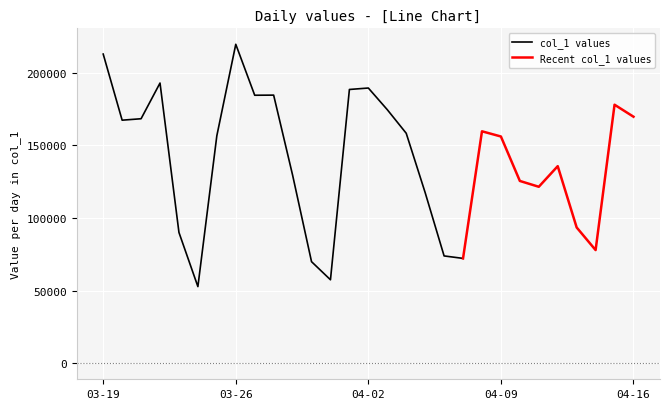

What is the difference between the values at 2024-04-06 and 2024-03-22?

118971.0